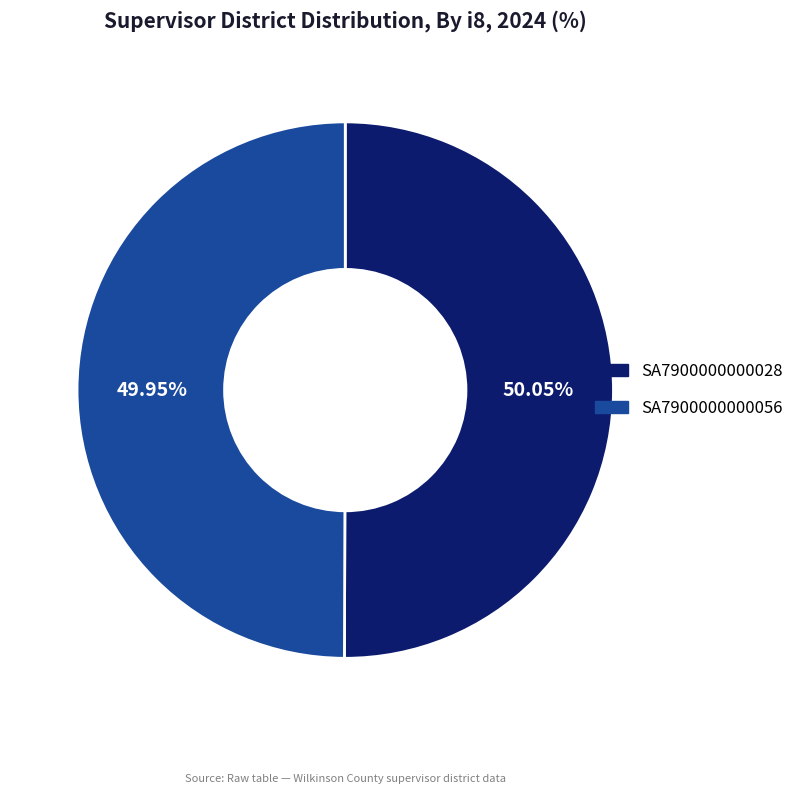

True or false: SA7900000000056 accounts for 62% of the total.

False